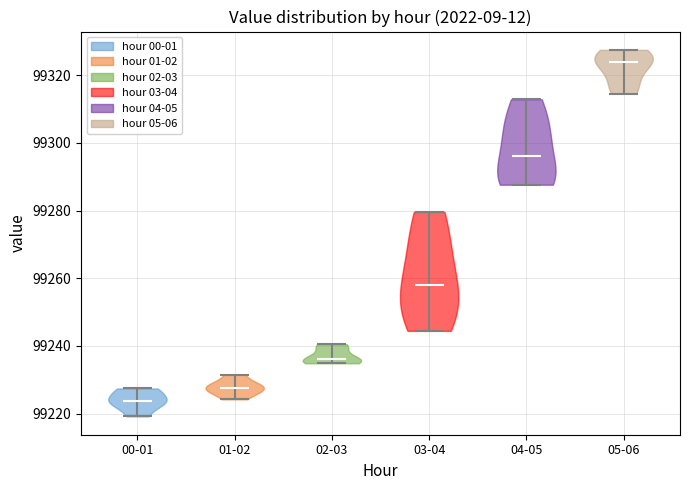

Reading left to right, read every violin against the y-axis: where its median line is, and the lowest and highest points it reaches. The values are not printed on the chart, so give them approximately, as read against the axis.

00-01: median line 99224, lowest point 99220, highest point 99228
01-02: median line 99228, lowest point 99224, highest point 99232
02-03: median line 99236, lowest point 99234, highest point 99240
03-04: median line 99258, lowest point 99244, highest point 99280
04-05: median line 99296, lowest point 99288, highest point 99312
05-06: median line 99324, lowest point 99314, highest point 99328